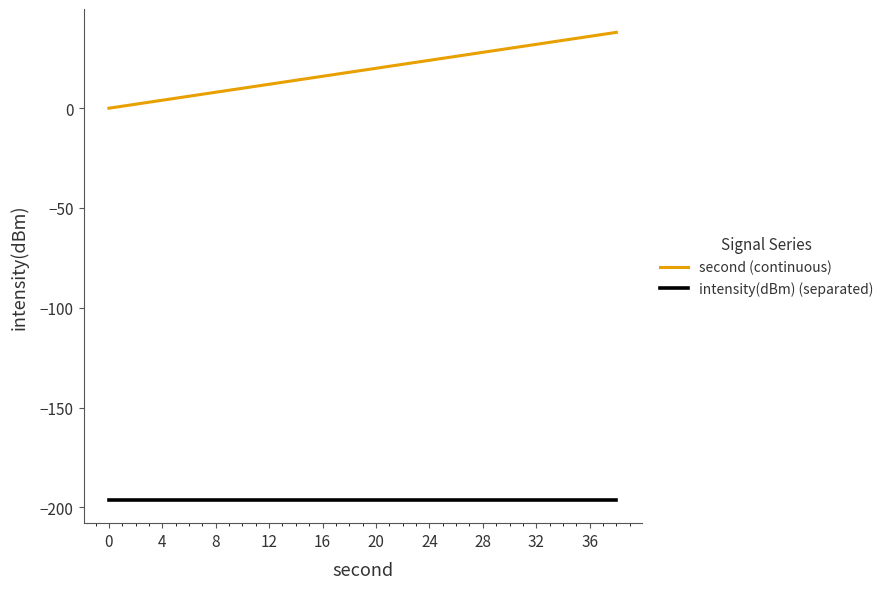

Which series has the largest range (max minus min)?

second (continuous)